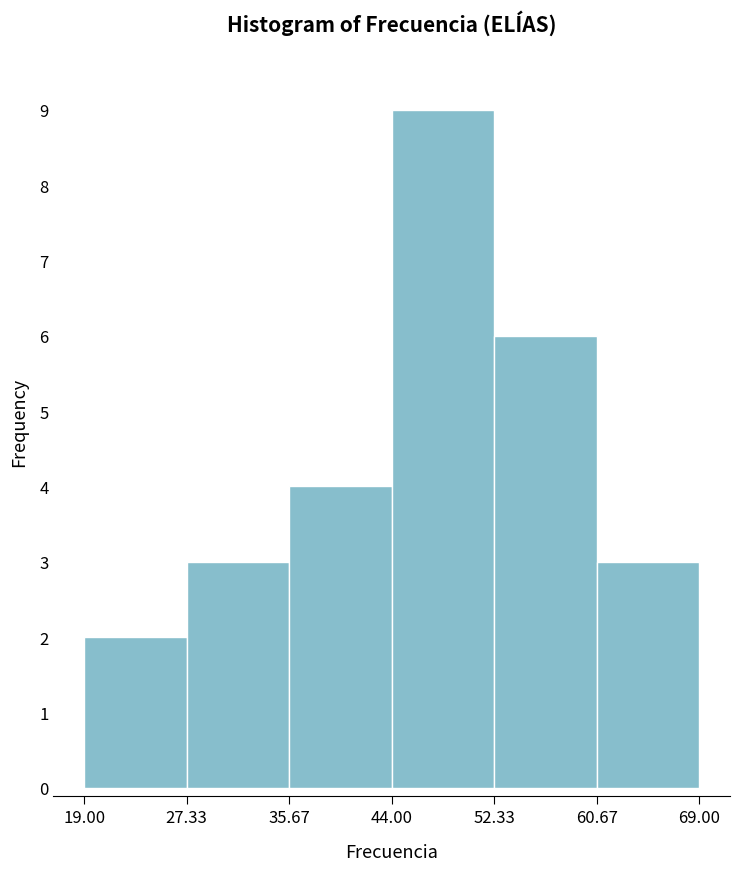

How tall is the bar that spans 27.33 to 35.67 on the x-axis? The values are not printed on the chart, so give them approximately, as read against the axis.

3